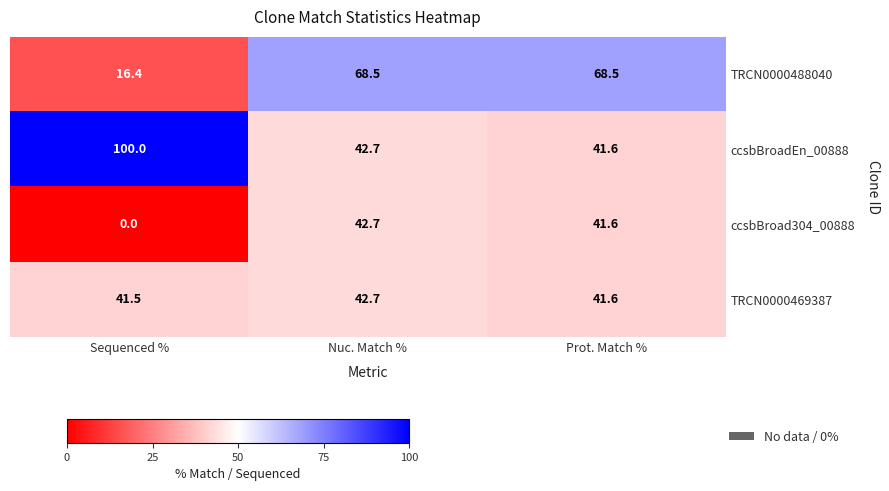

Which series has the largest range (max minus min)?

ccsbBroadEn_00888